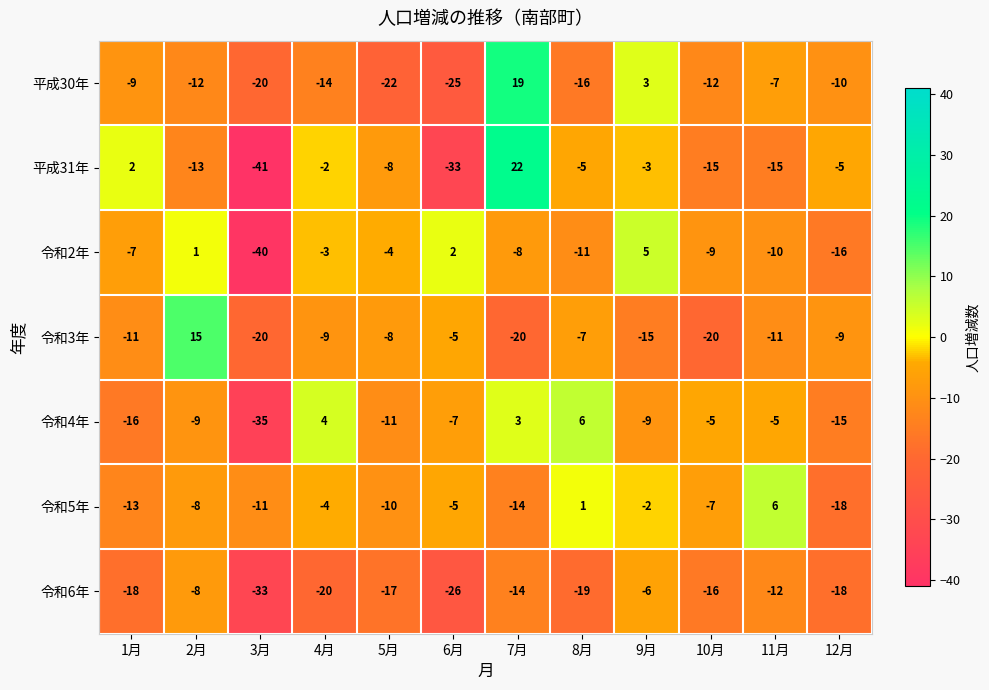

At how many categories does at least one series exceed 8?

2